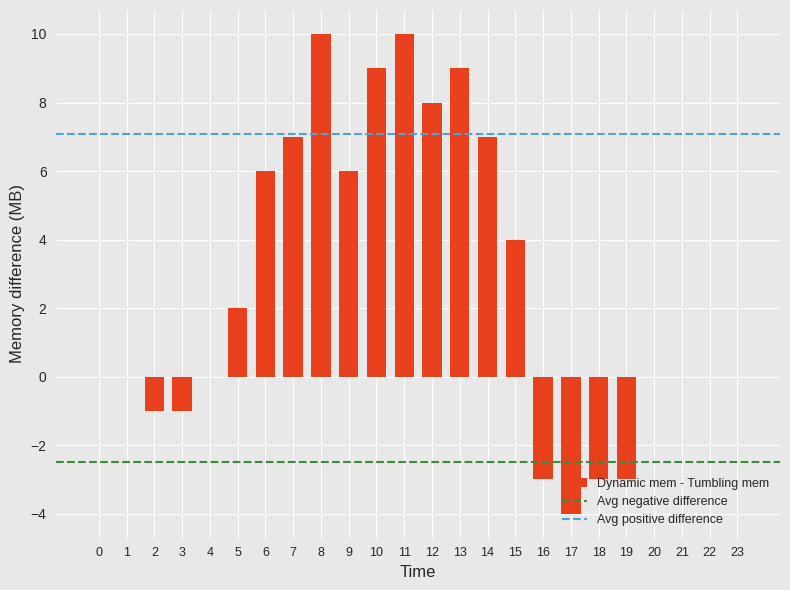

How many distinct data groups are displayed?

1